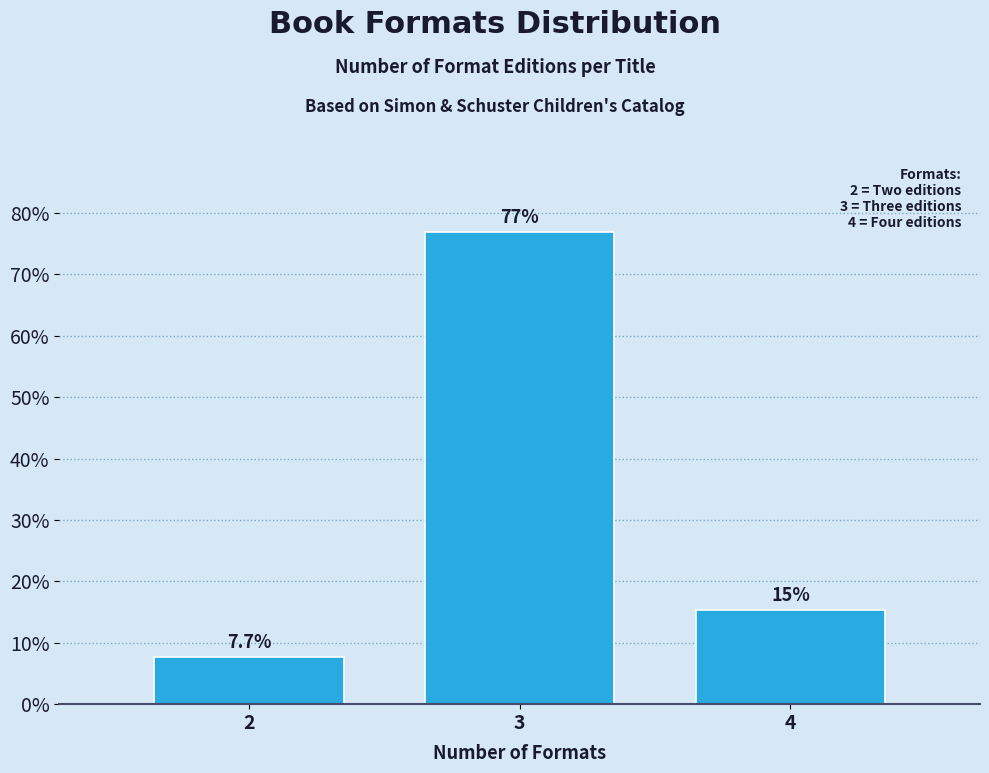

Reading left to right, extract all data points from this chart.

7.7	76.9	15.4